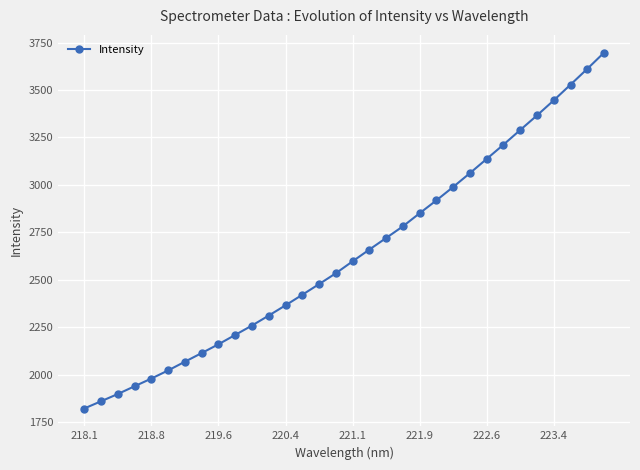

Is this an area chart (filled region under the line)?

No